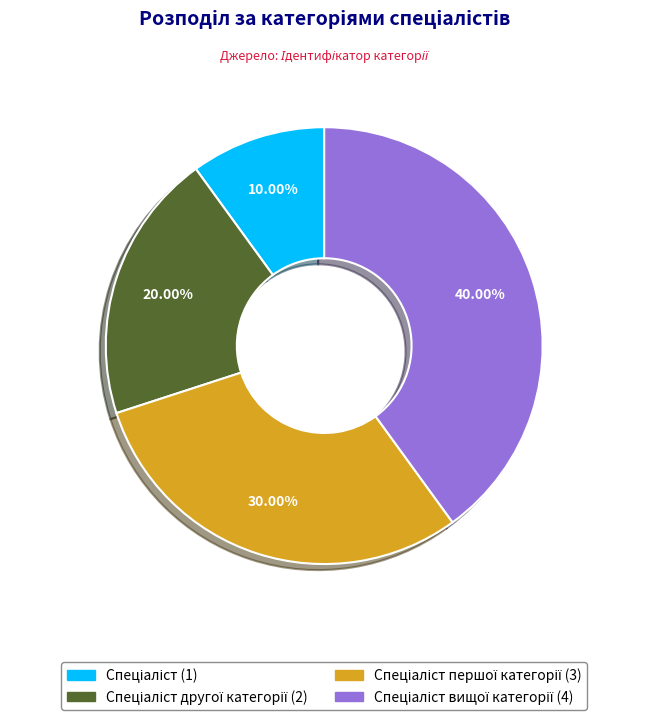

Is there a majority slice in this chart?

No